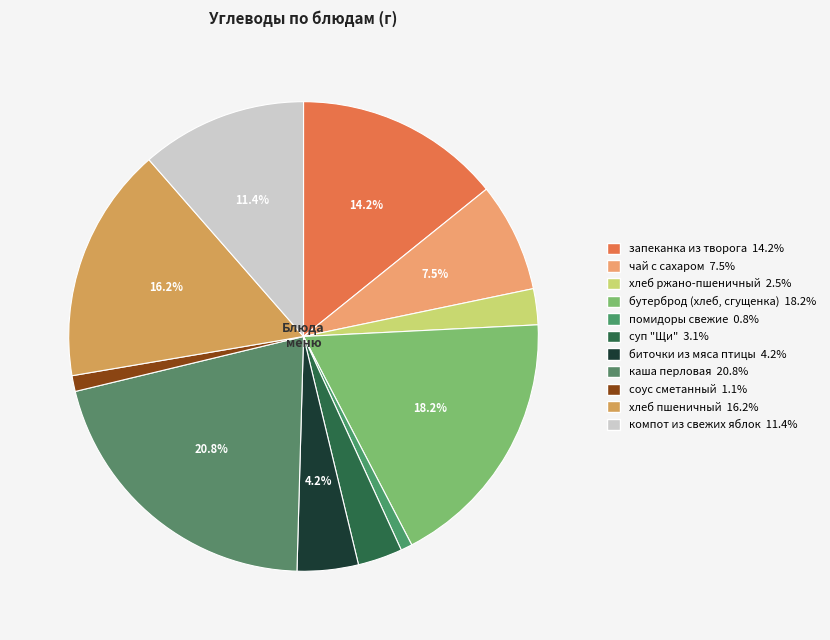

Approximately how many times larger is the value at помидоры свежие compared to компот из свежих яблок?

0.1